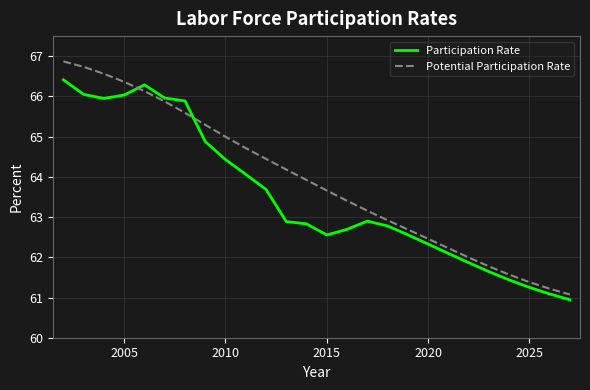

Which series has the largest range (max minus min)?

Potential Participation Rate